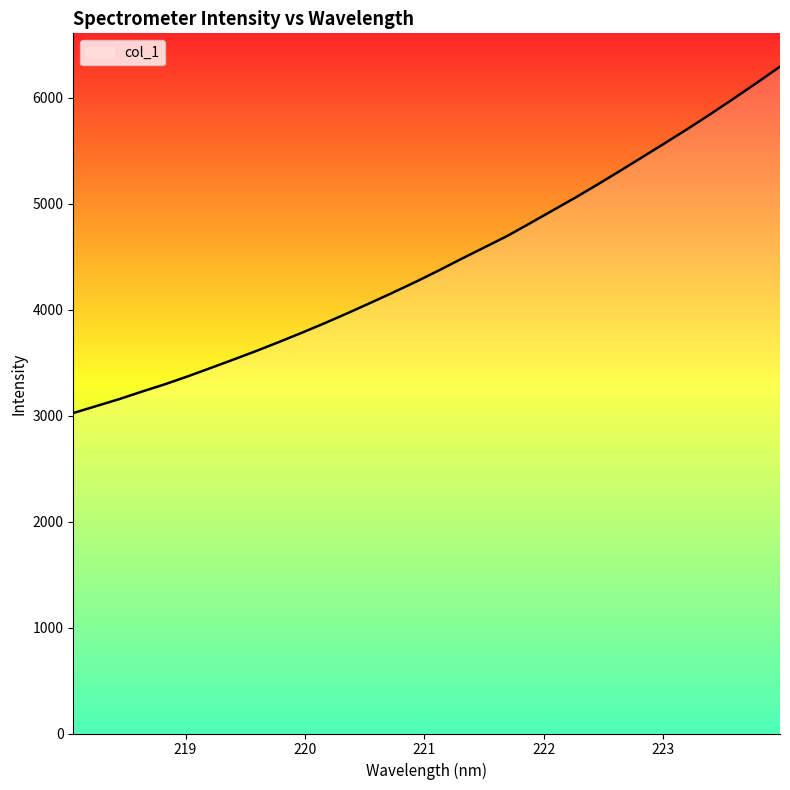

How many series are shown in this chart?

1